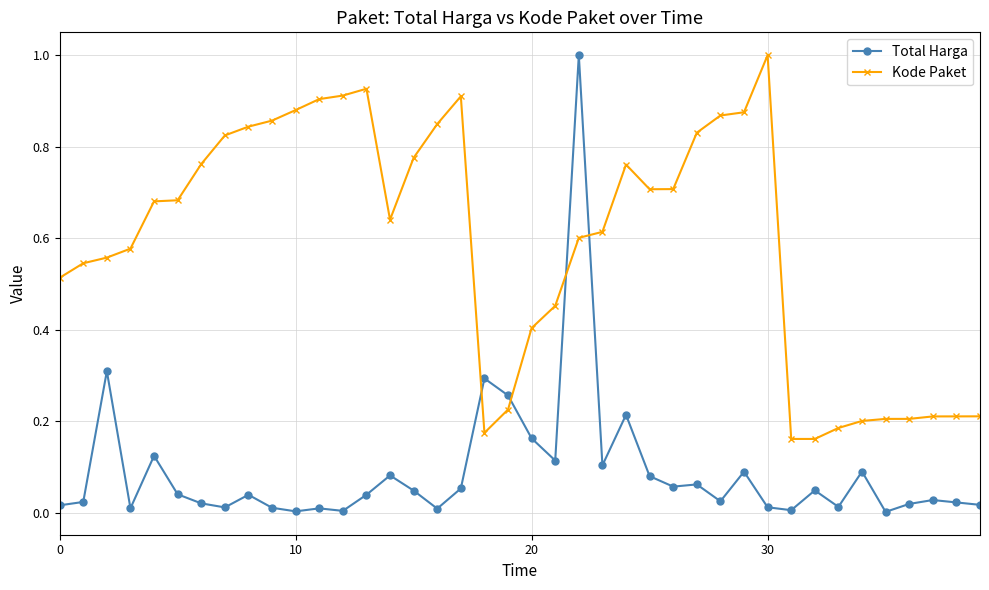

What are all the series names shown in the legend?

Total Harga, Kode Paket